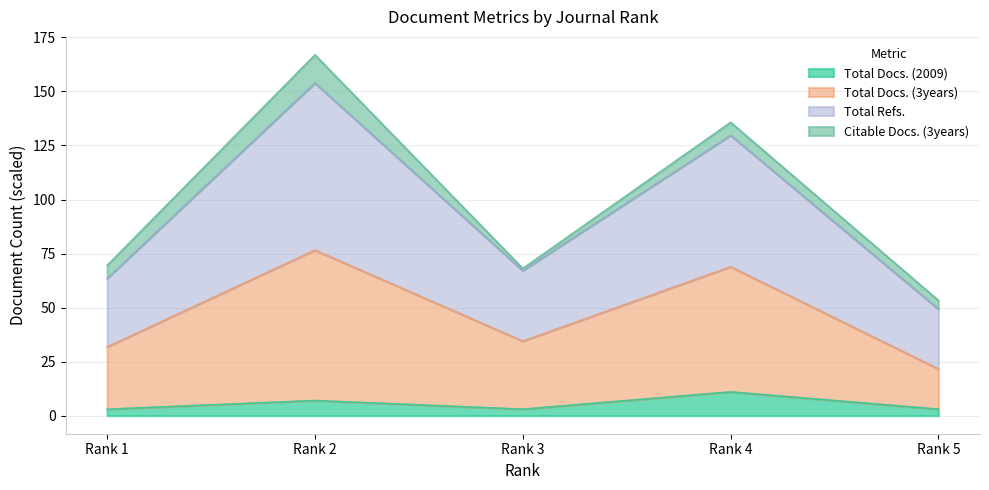

At which category does Total Refs. reach its first local peak?

Rank 2